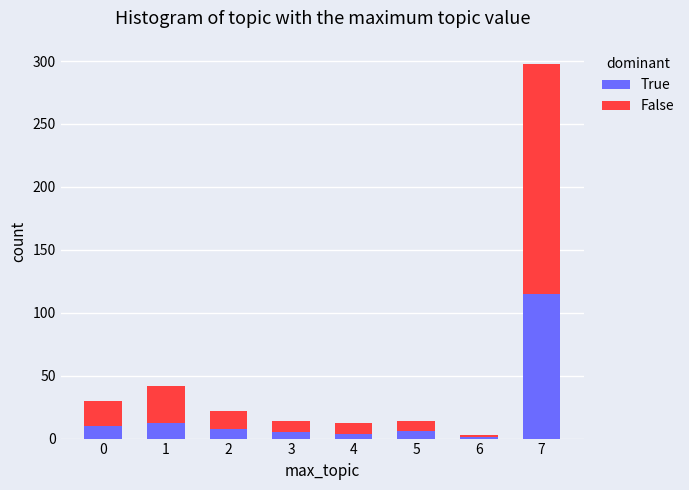

What is the average value of the True series?

20